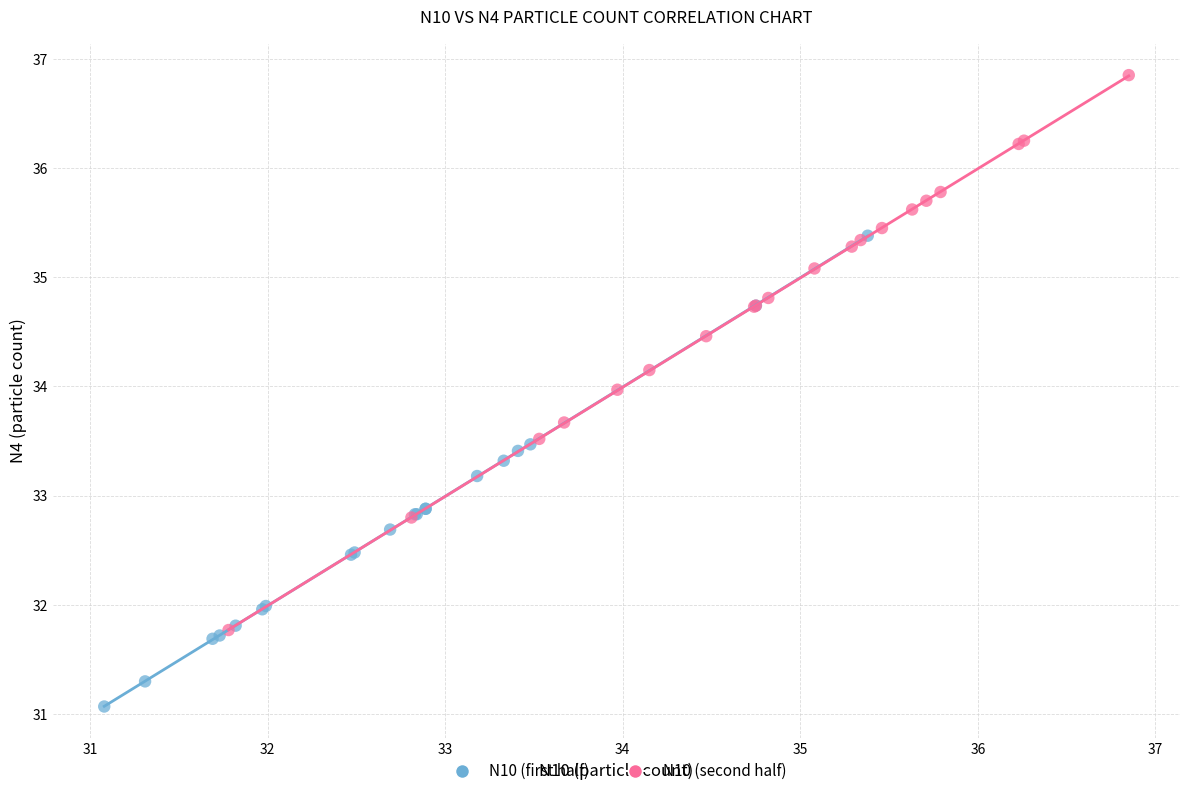

Which series contains the lowest Y value?

N10 (first half)